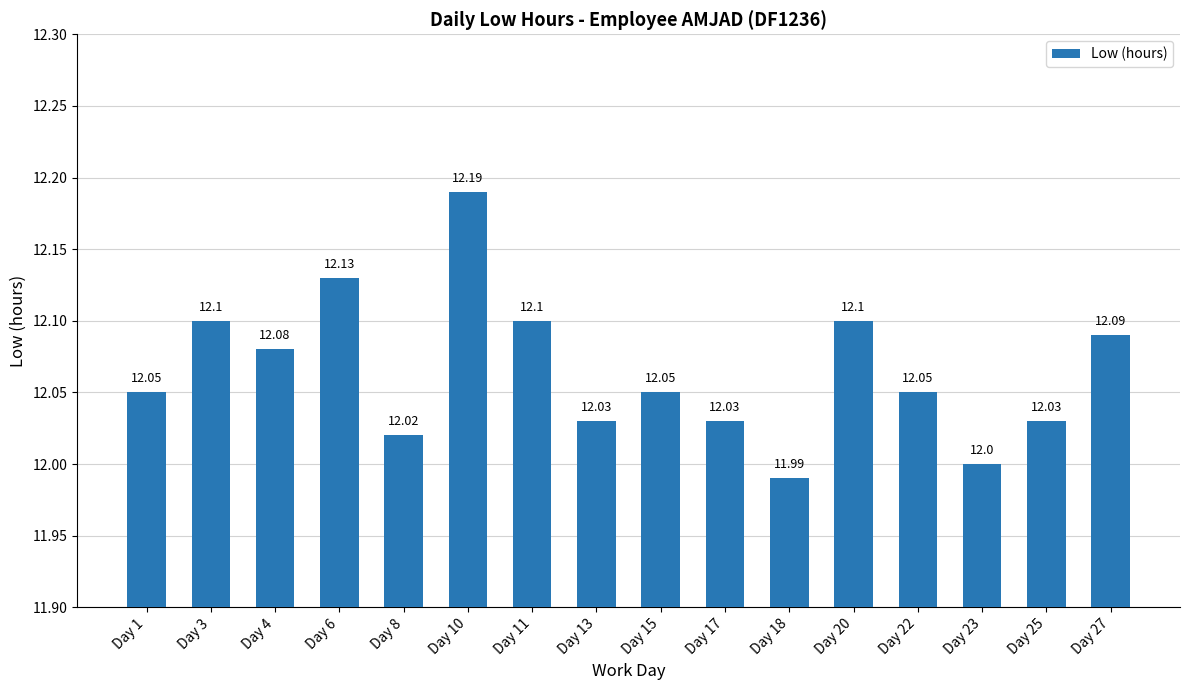

The value at Day 13 is 7.4. True or false?

False